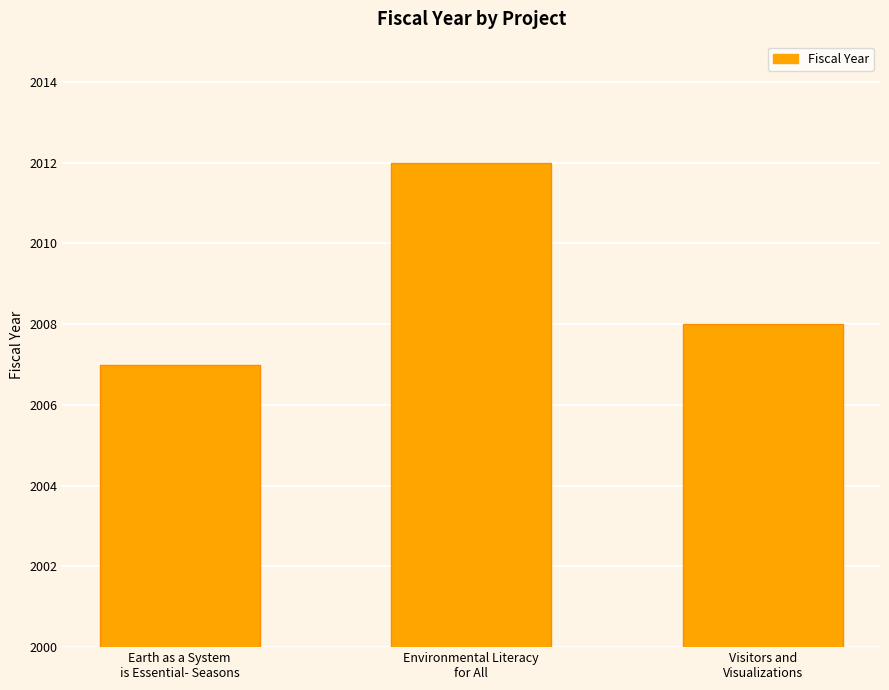

The value at Visitors and
Visualizations is 2008. True or false?

True